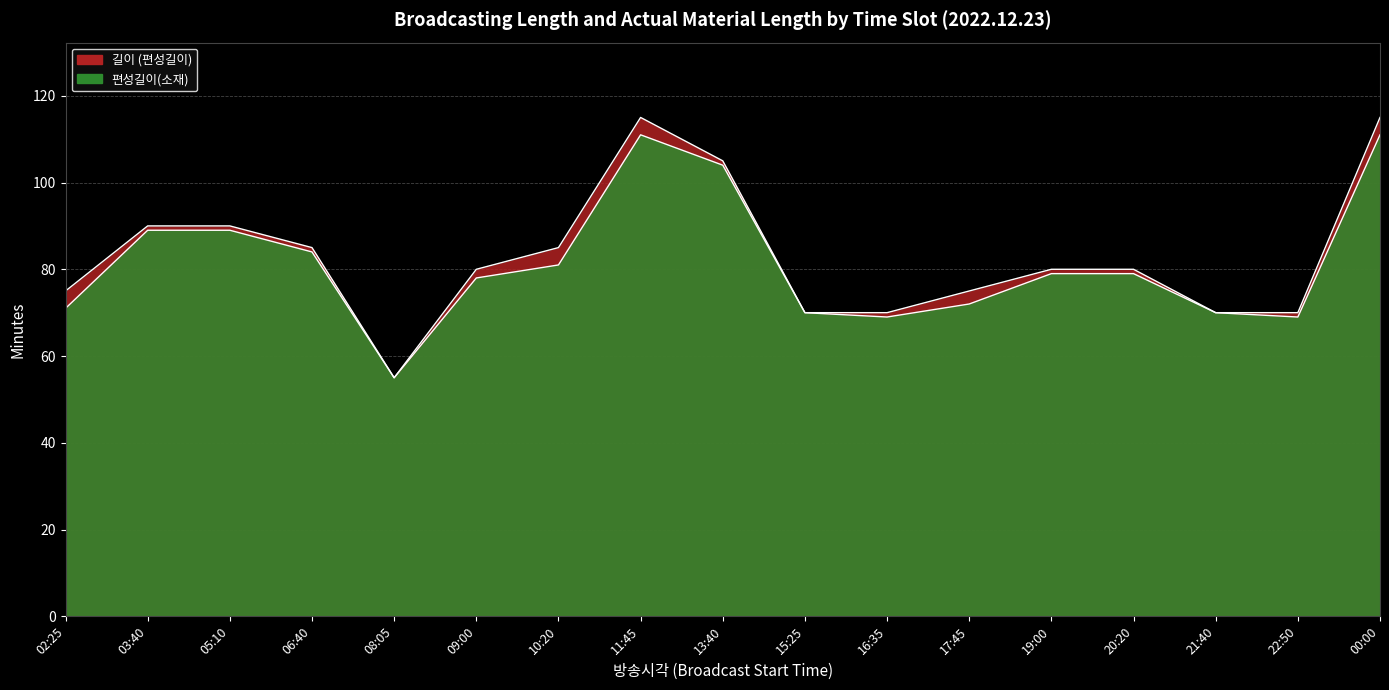

How many lines are shown in the chart?

2